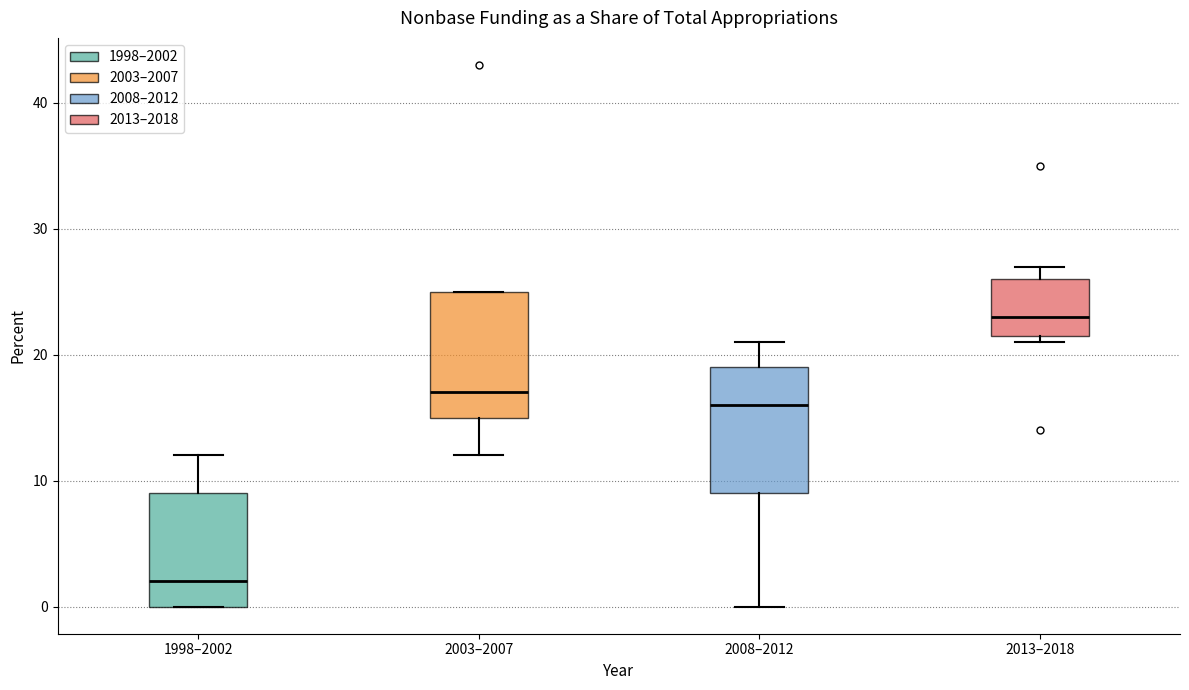

Reading left to right, read every box against the y-axis: the position of its median line, the range the box covers, and the ends of its whiskers. The values are not printed on the chart, so give them approximately, as read against the axis.

1998–2002: median 2, box 0 to 9, whiskers 0 to 12
2003–2007: median 17, box 15 to 25, whiskers 12 to 25
2008–2012: median 16, box 9 to 19, whiskers 0 to 21
2013–2018: median 23, box 22 to 26, whiskers 21 to 27